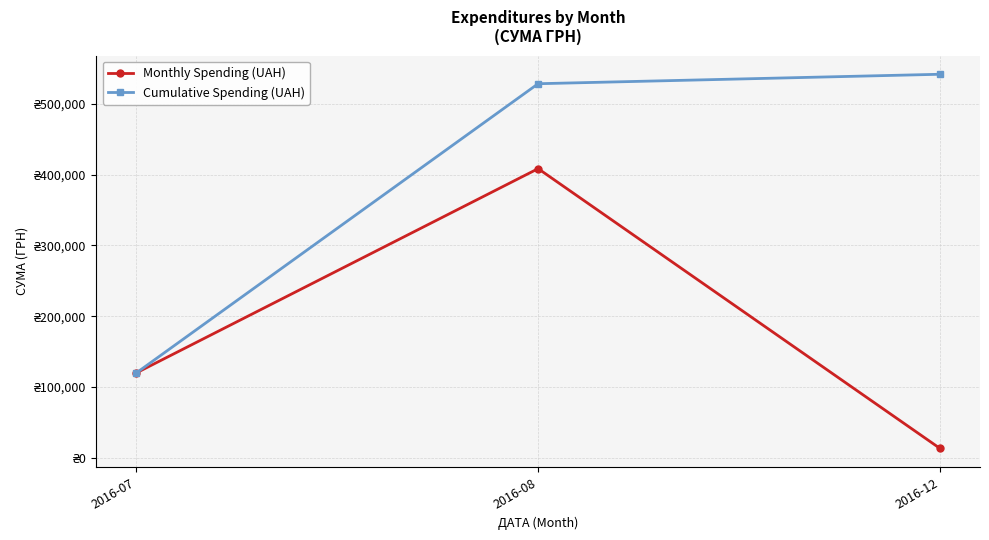

What are all the series names shown in the legend?

Monthly Spending (UAH), Cumulative Spending (UAH)